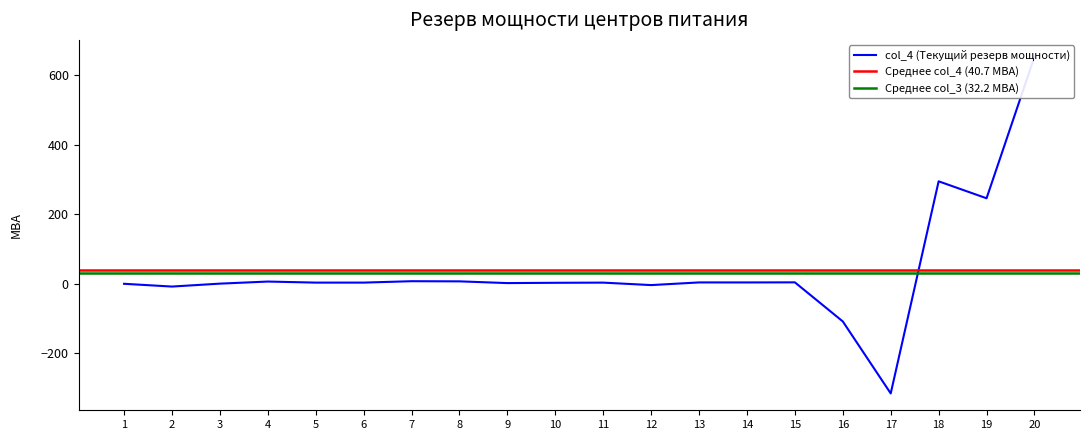

How many values in the col_4 (Текущий резерв мощности) series exceed 3?

13